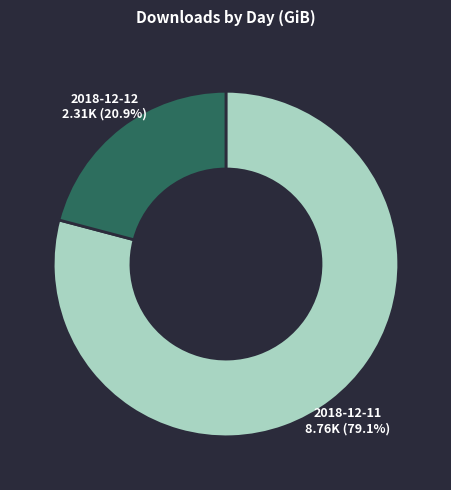

How many slices are in this pie chart?

2